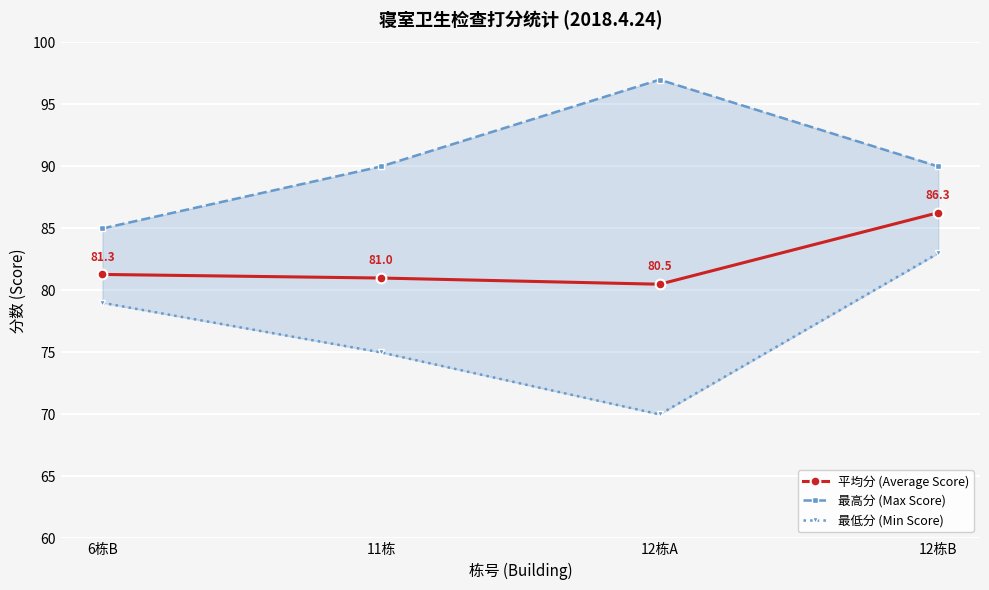

True or false: 最高分 (Max Score) and 平均分 (Average Score) cross at least once.

False